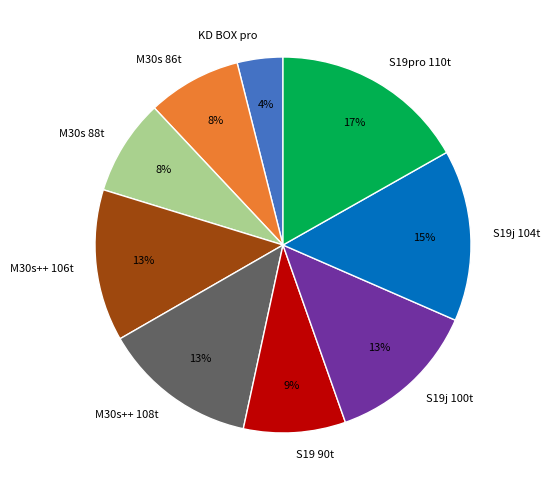

True or false: KD BOX pro accounts for 13% of the total.

False